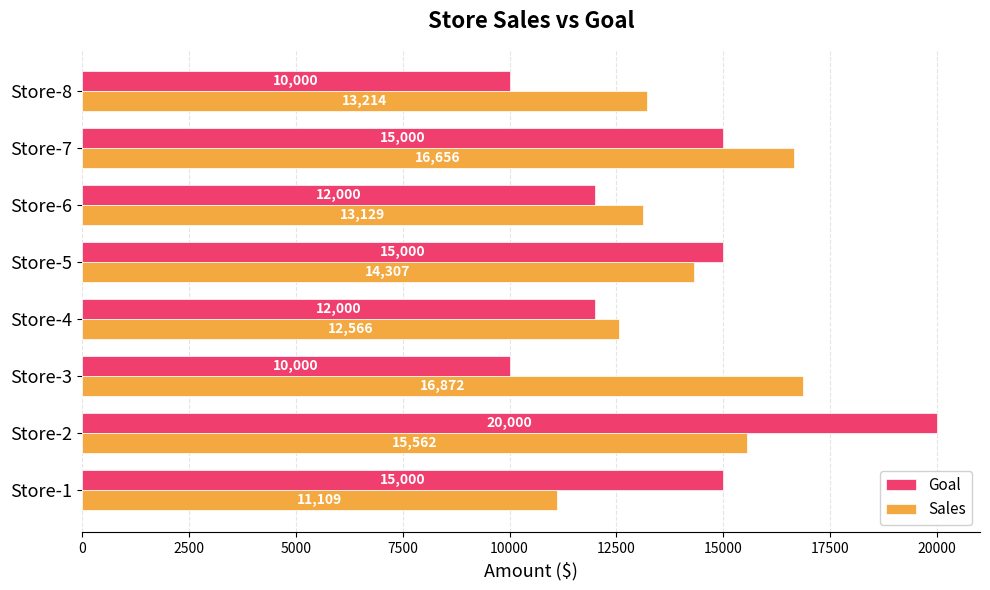

What are all the series names shown in the legend?

Goal, Sales